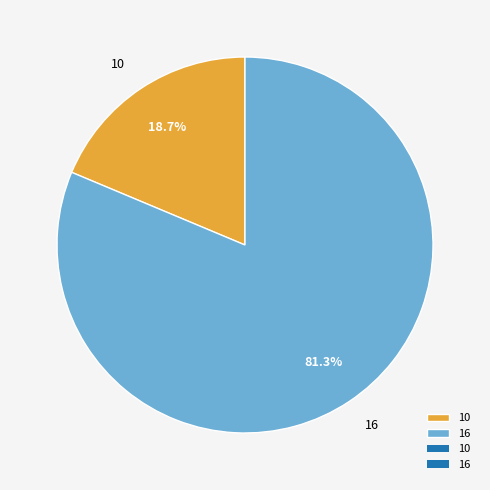

Is it true that 10 is 14% of the pie?

False